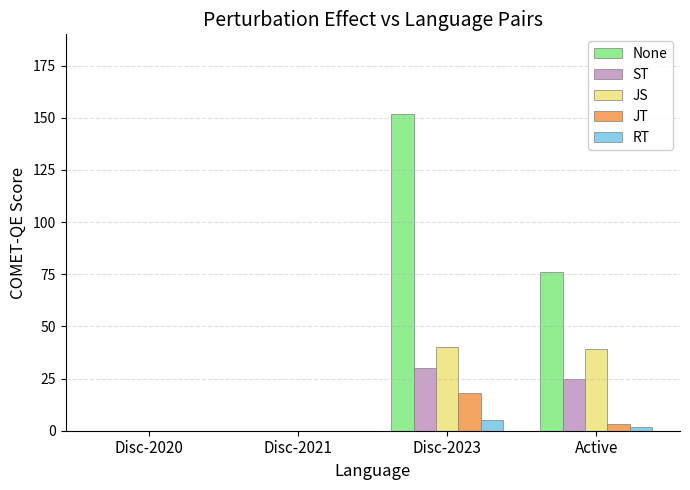

What is the total value across all series at Disc-2023?

245